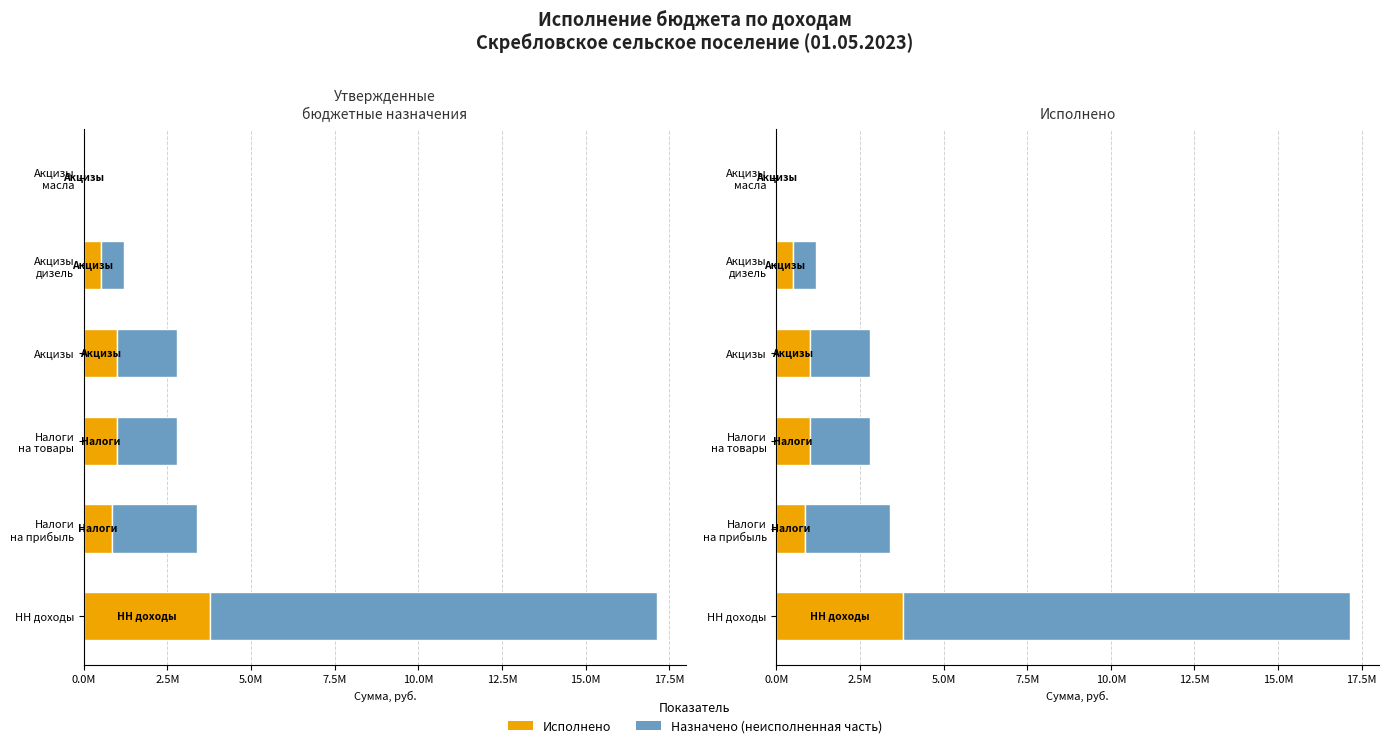

Which has a higher value, Налоги на прибыль or Налоги на товары?

Налоги на товары